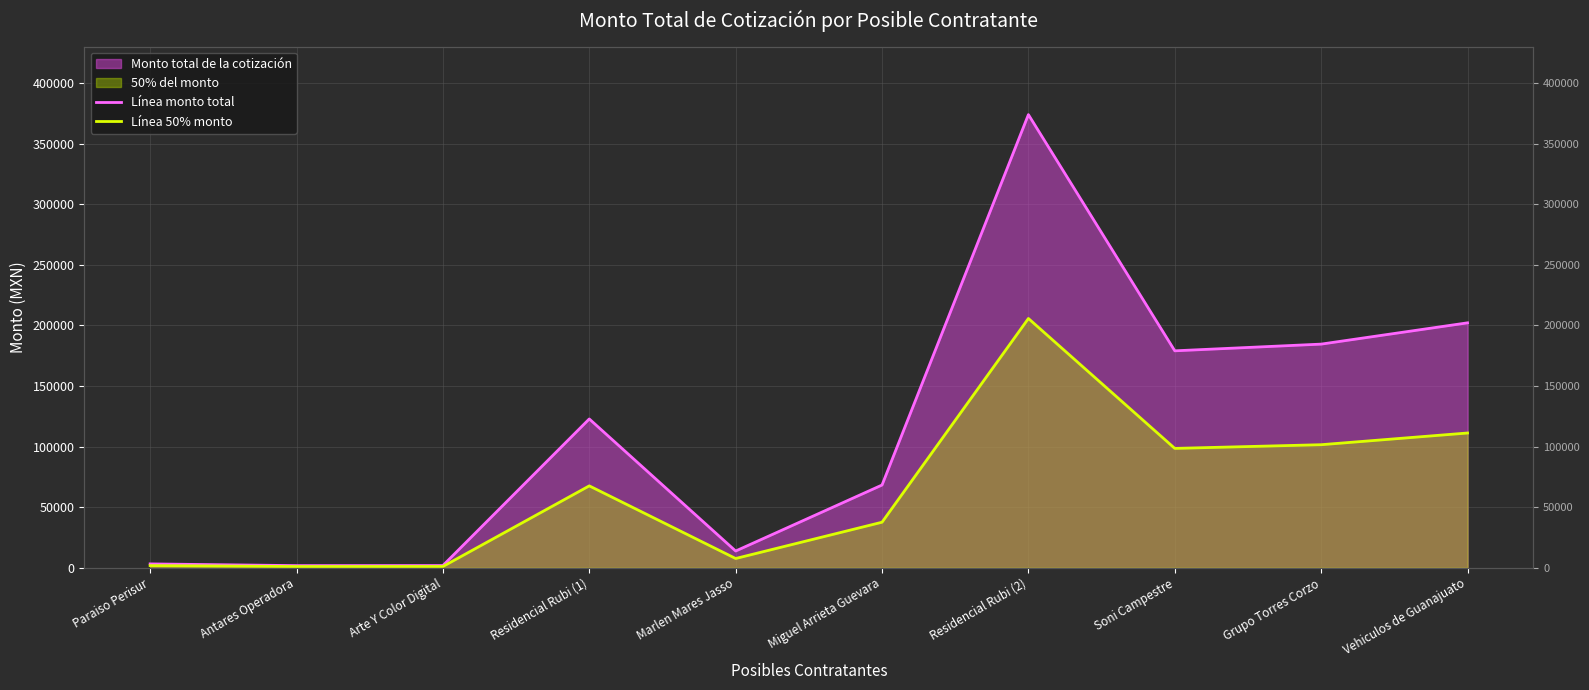

How many lines are shown in the chart?

2